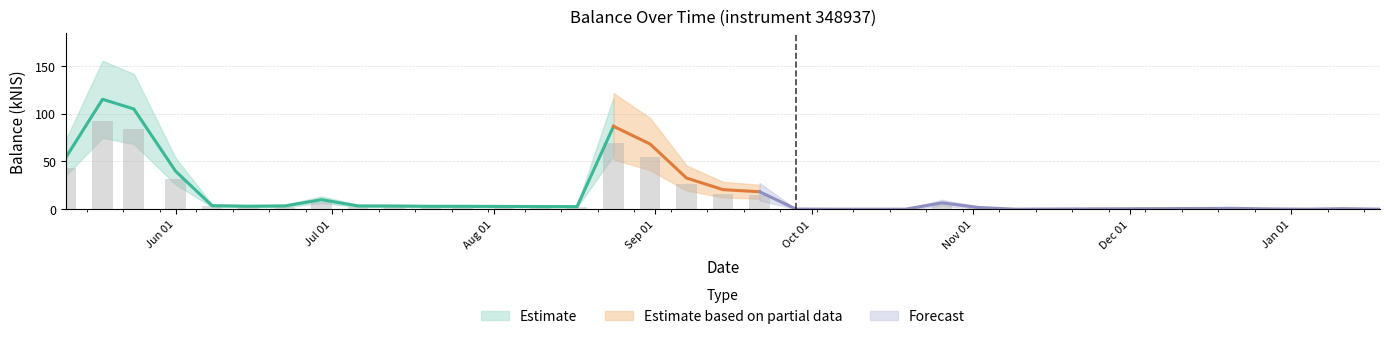

Which label corresponds to the largest value in the chart?

2023-05-18